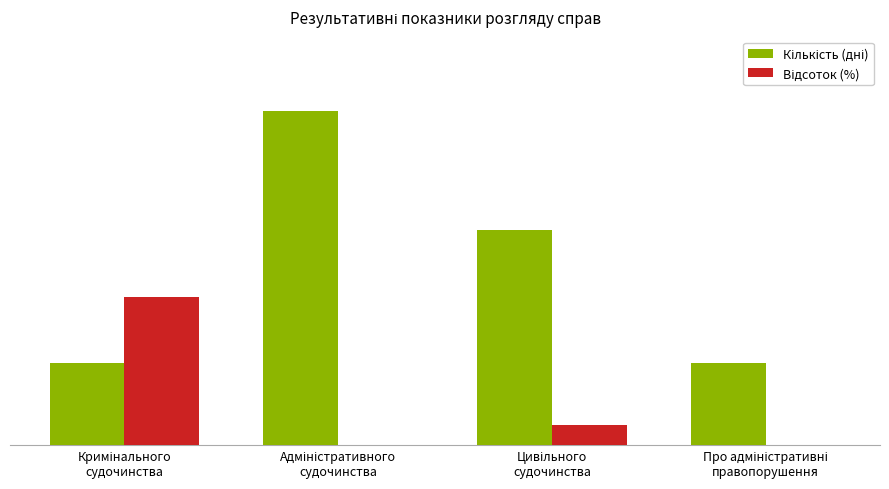

At which label is Кількість (дні) closest to 28?

Цивільного
судочинства